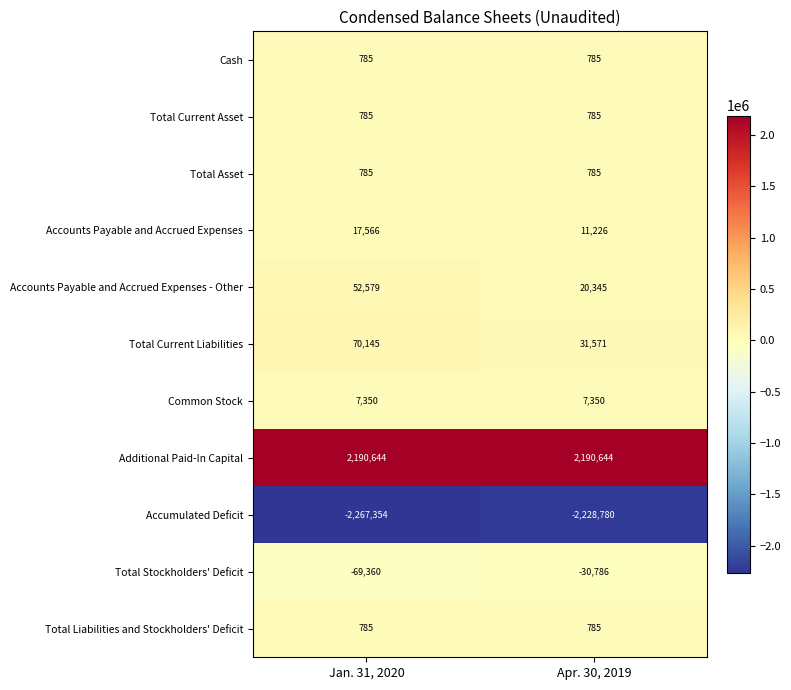

Reading left to right, what are all the values shown in this chart?

Cash: 785	785
Total Current Asset: 785	785
Total Asset: 785	785
Accounts Payable and Accrued Expenses: 17566	11226
Accounts Payable and Accrued Expenses - Other: 52579	20345
Total Current Liabilities: 70145	31571
Common Stock: 7350	7350
Additional Paid-In Capital: 2190644	2190644
Accumulated Deficit: -2267354	-2228780
Total Stockholders' Deficit: -69360	-30786
Total Liabilities and Stockholders' Deficit: 785	785